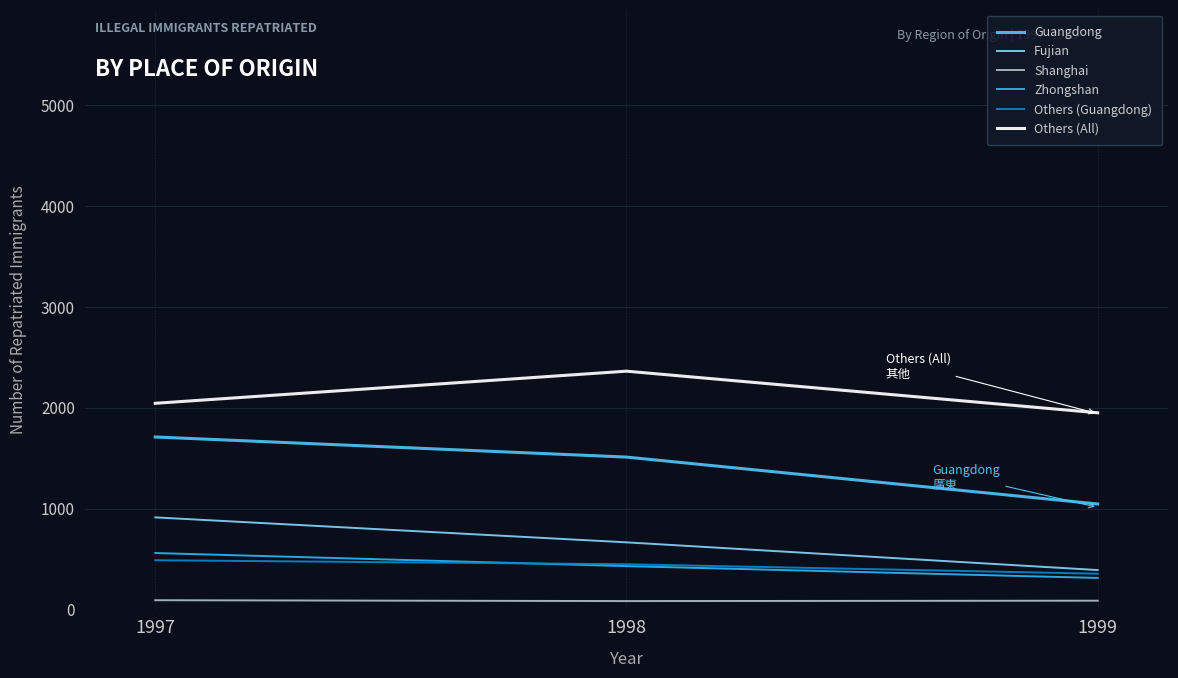

How many data points does each series have?

3